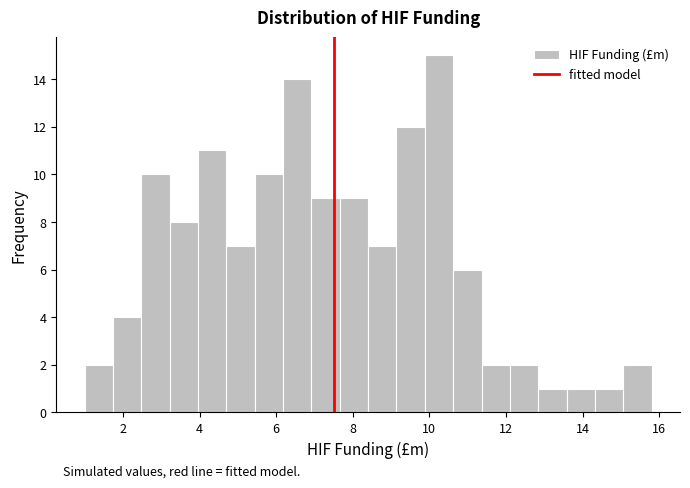

Around what value on the x-axis is the tallest bar? Give the approximate position of its centre, as read against the axis.

10.2